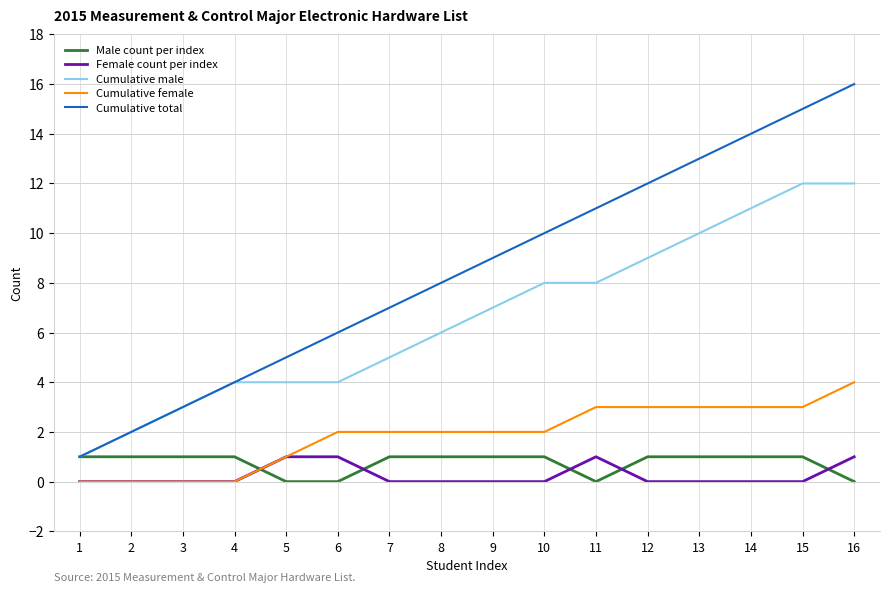

At 7, list the series in order from smallest to largest.

Female count per index, Male count per index, Cumulative female, Cumulative male, Cumulative total